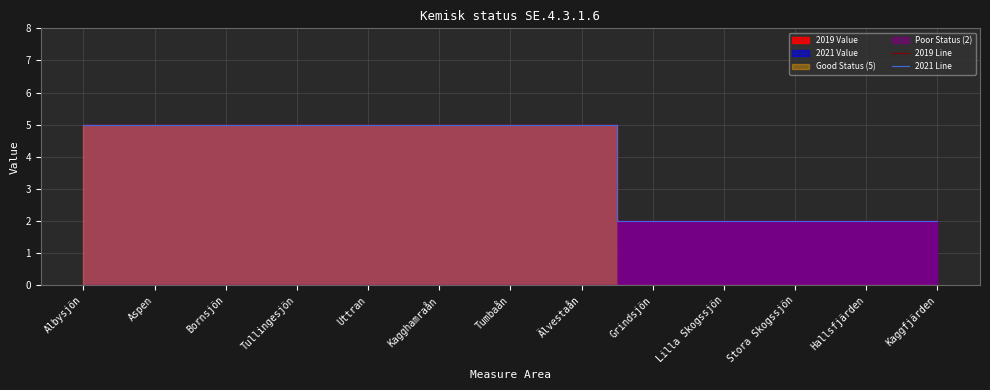

The 2021 Line series shows 2 at Grindsjön. True or false?

True